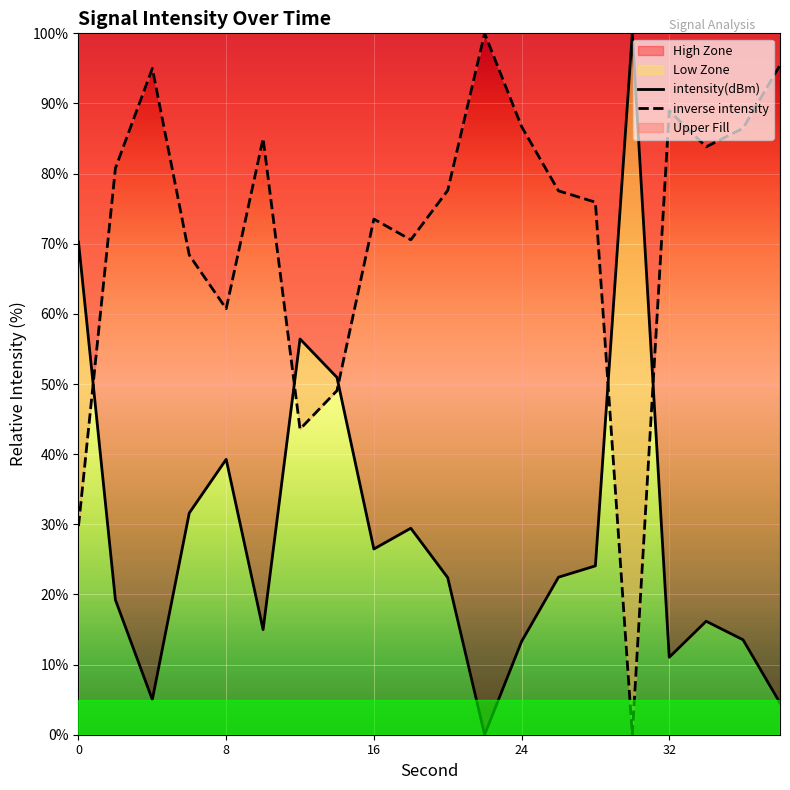

The value of inverse intensity at 16 is 73.5. True or false?

True